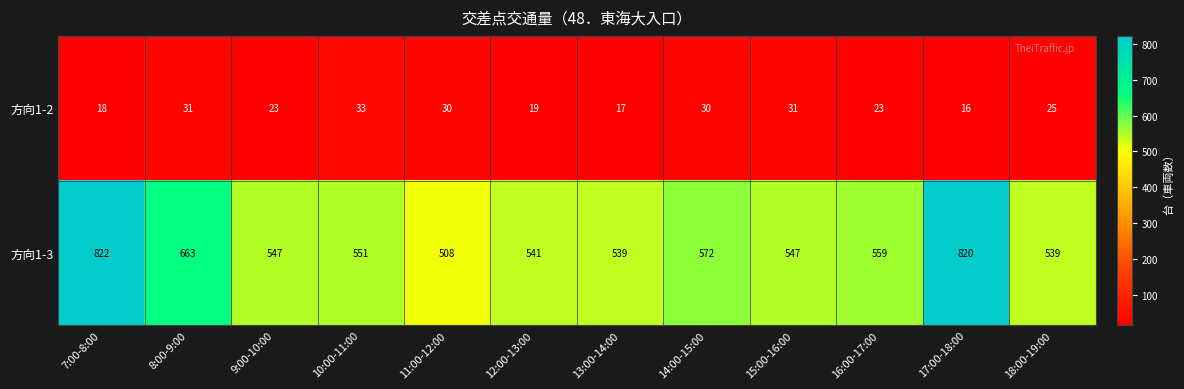

How many distinct data groups are displayed?

2